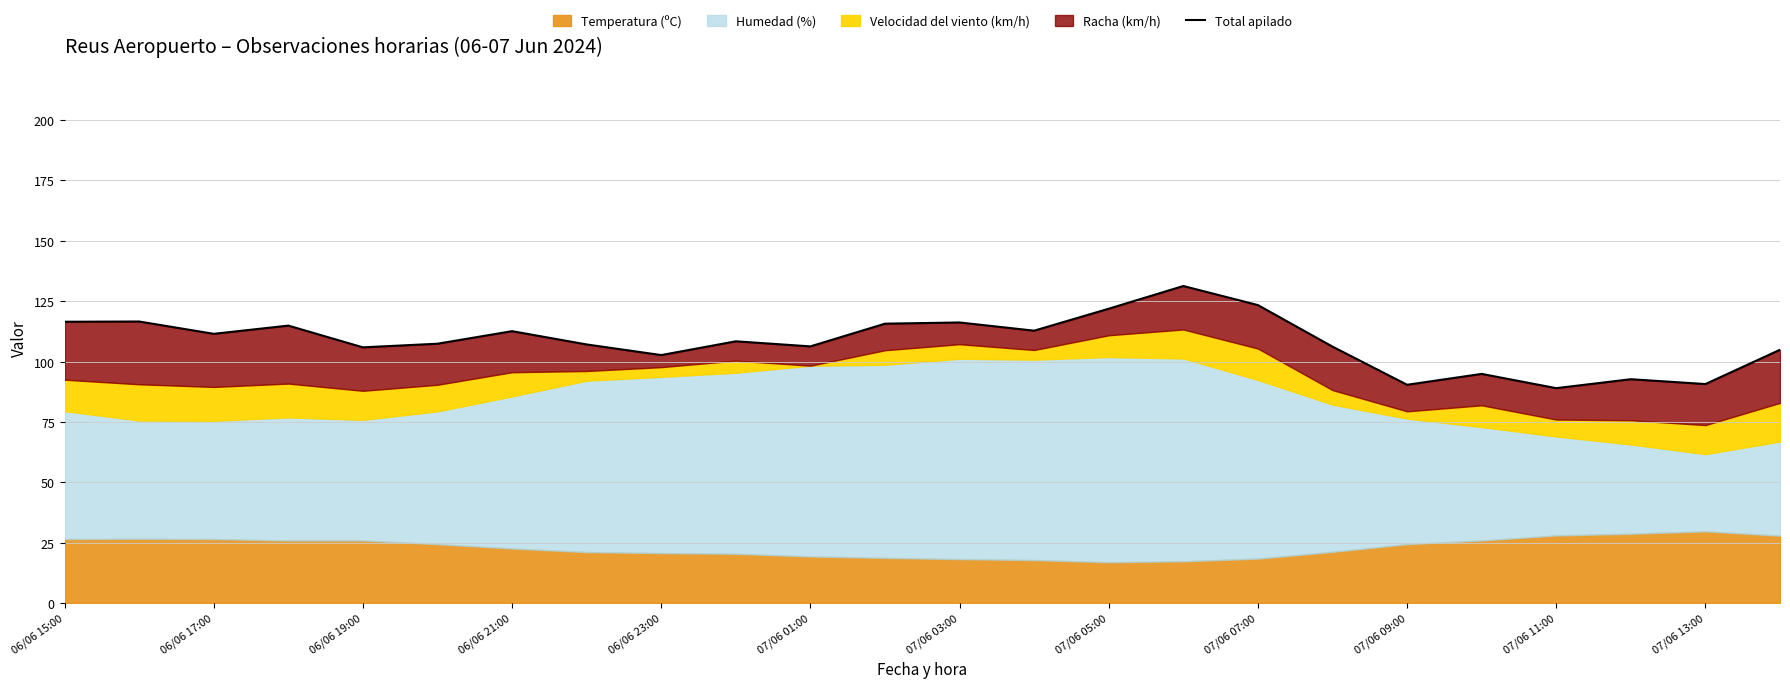

Is it true that the value at 07/06 05:00 is 166.8?

False